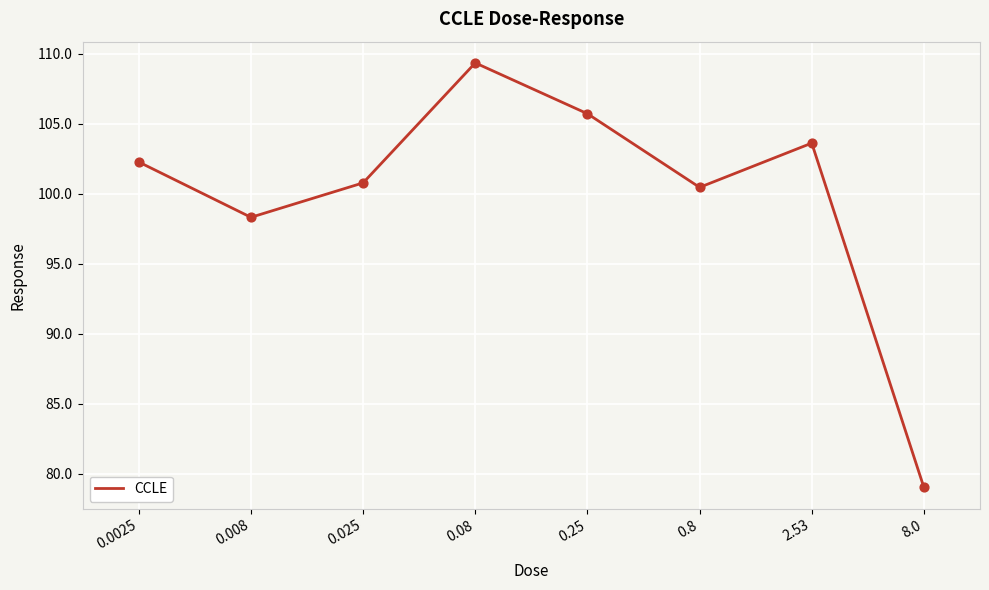

What is the change in value from 0.025 to 2.53?

+2.8